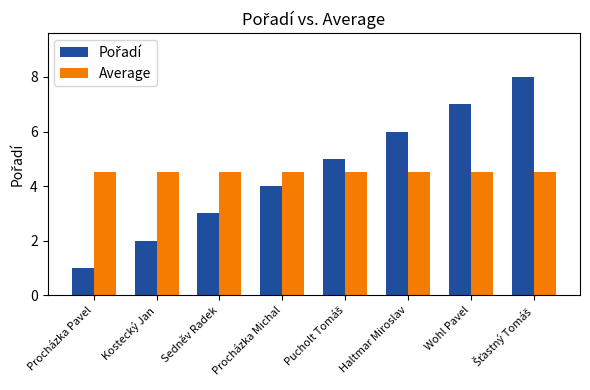

What is the total value across all series at Procházka Michal?

8.5